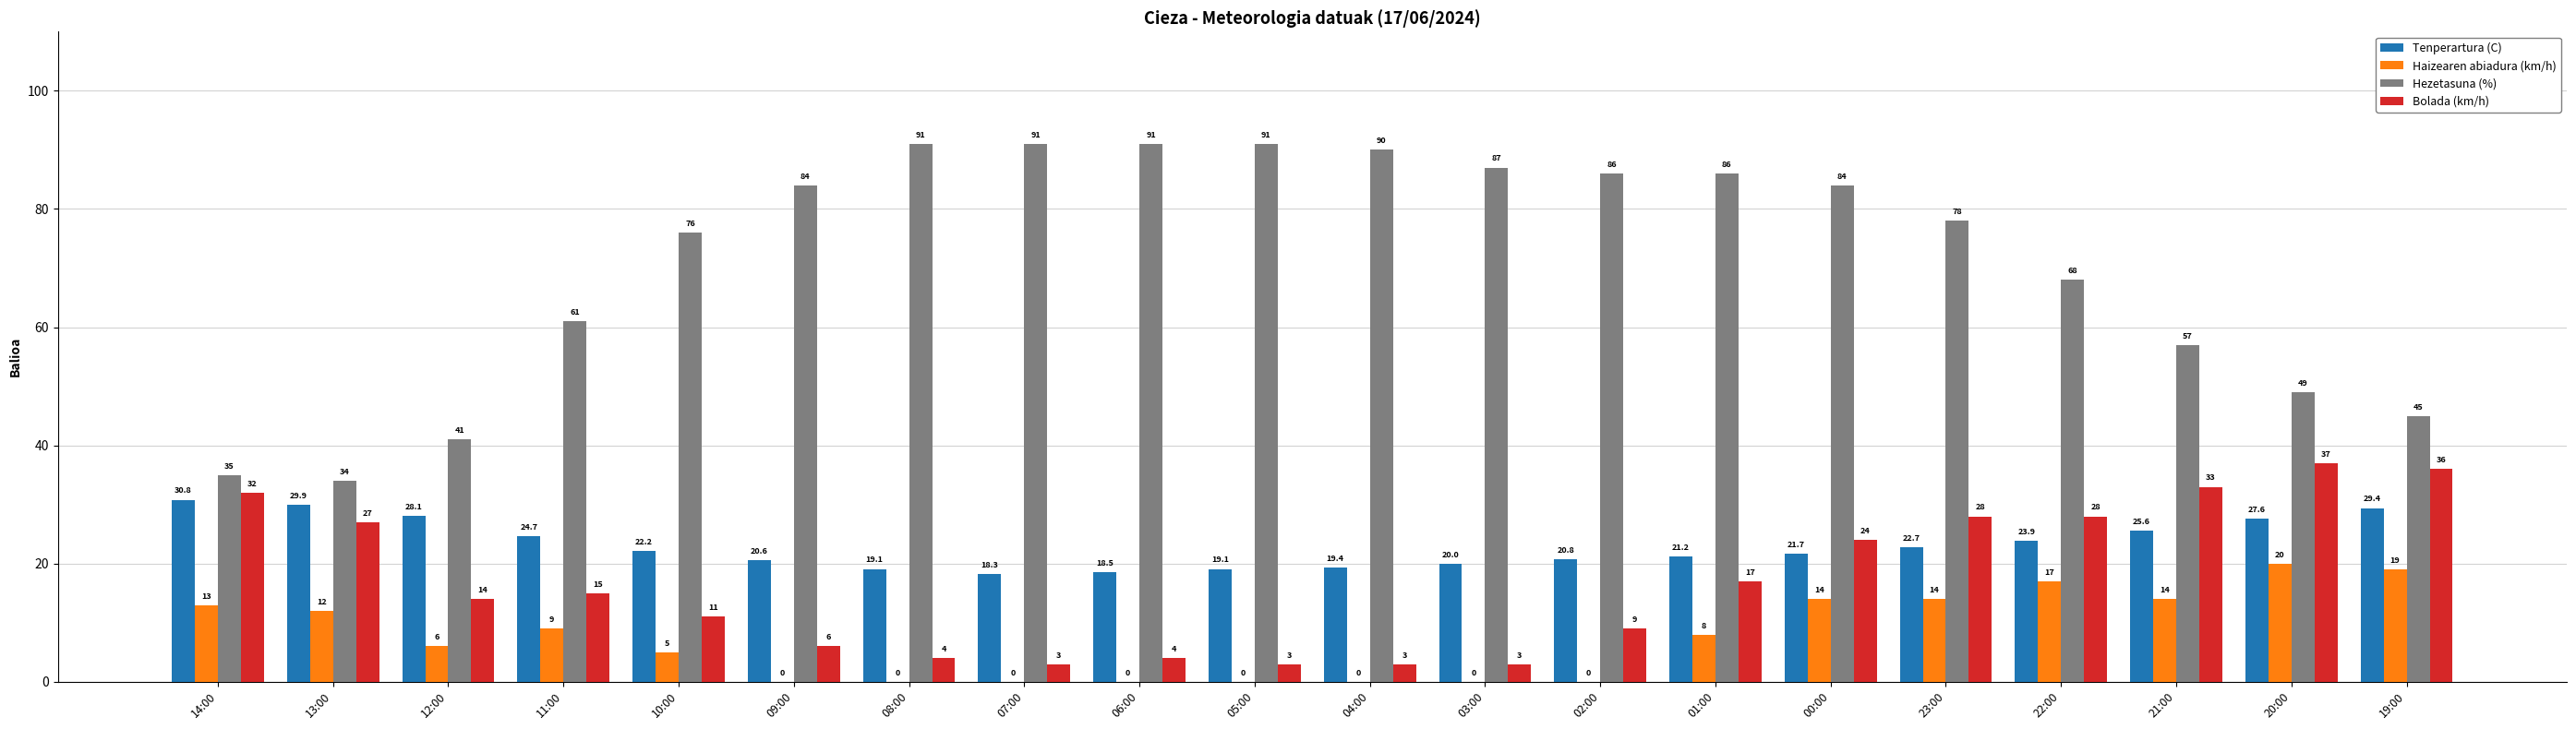

How many distinct data groups are displayed?

4